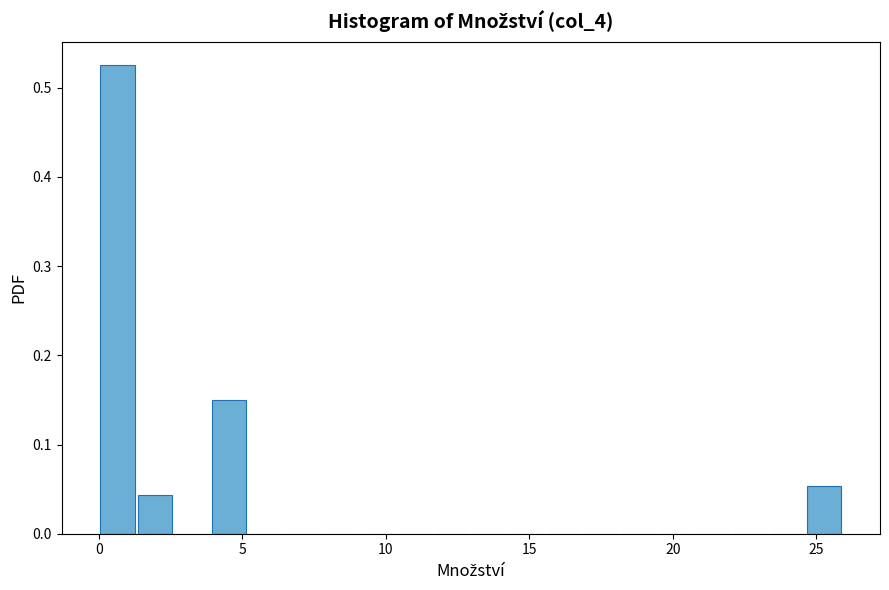

Read against the x-axis, roughly where is the centre of the tallest bar?

0.5